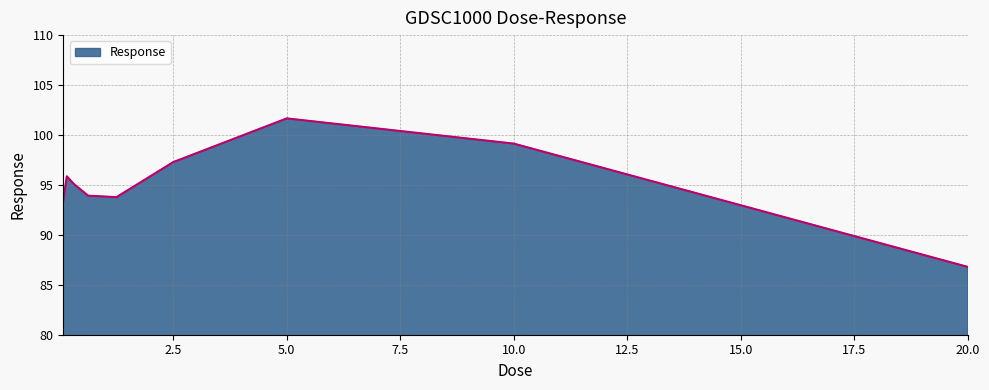

What is the smallest value displayed?

86.8